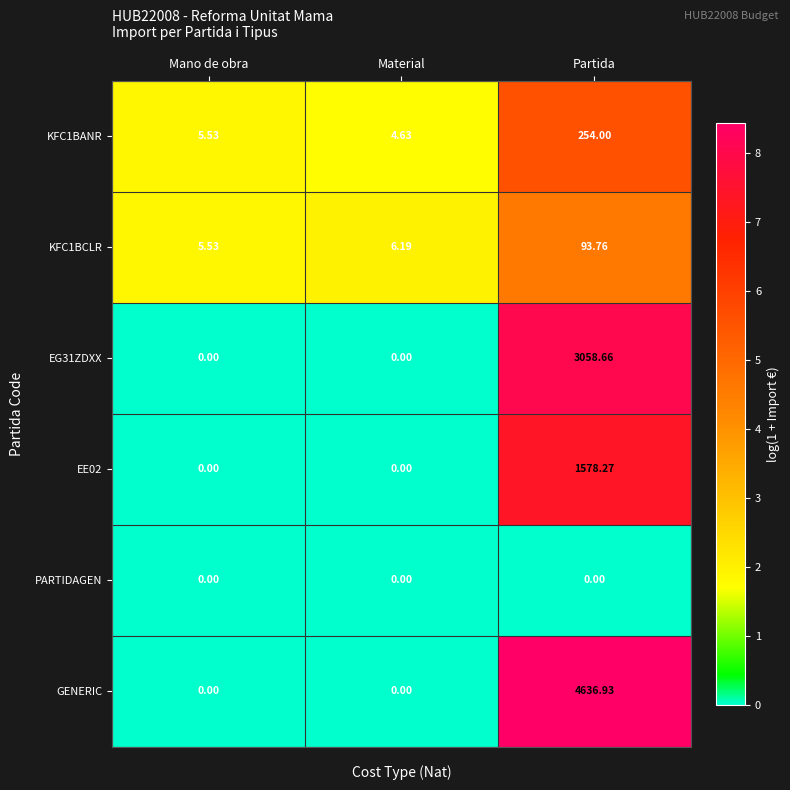

Which label corresponds to the largest value in the chart?

Partida